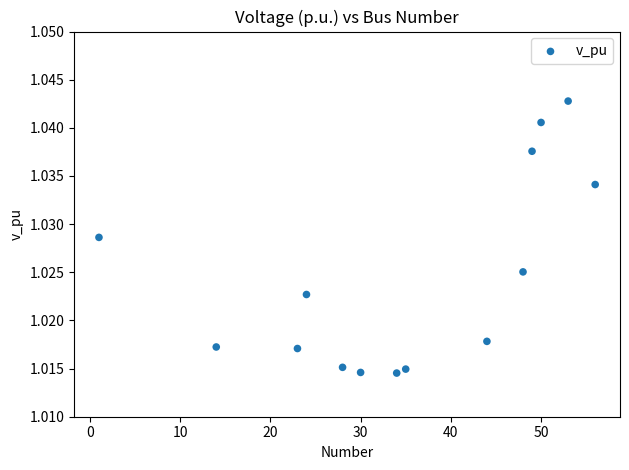

What is the range of X values (max minus min)?

55.0